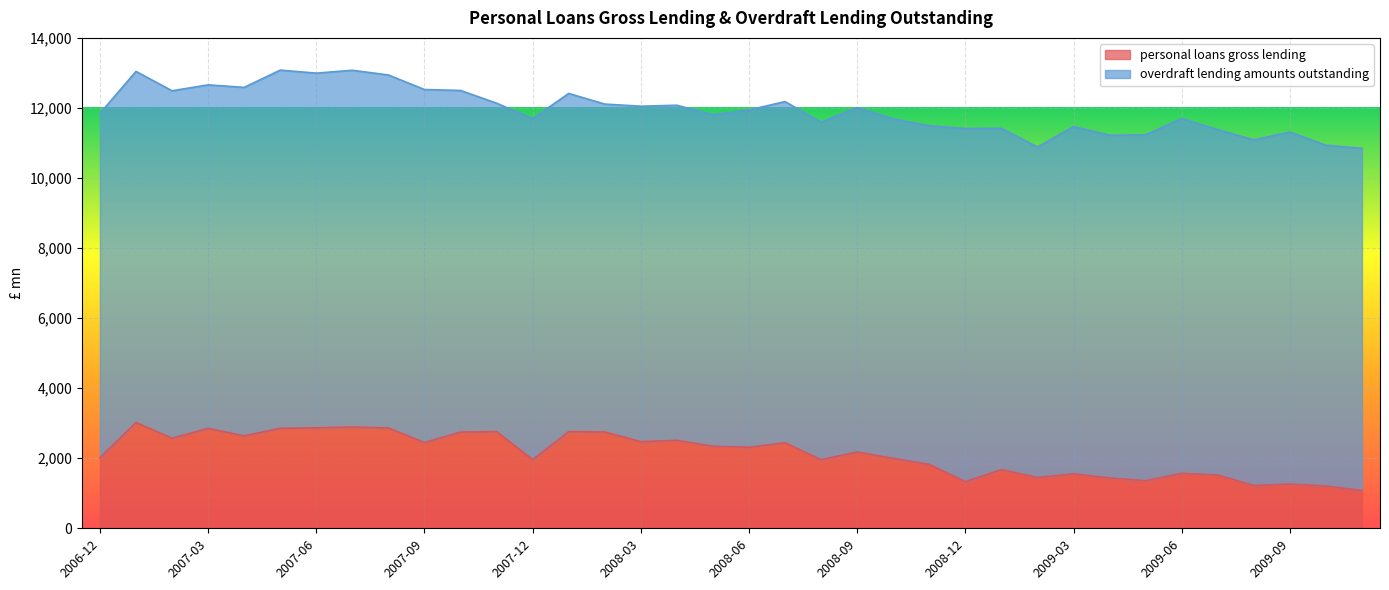

Does the chart display data point markers on the line(s)?

No